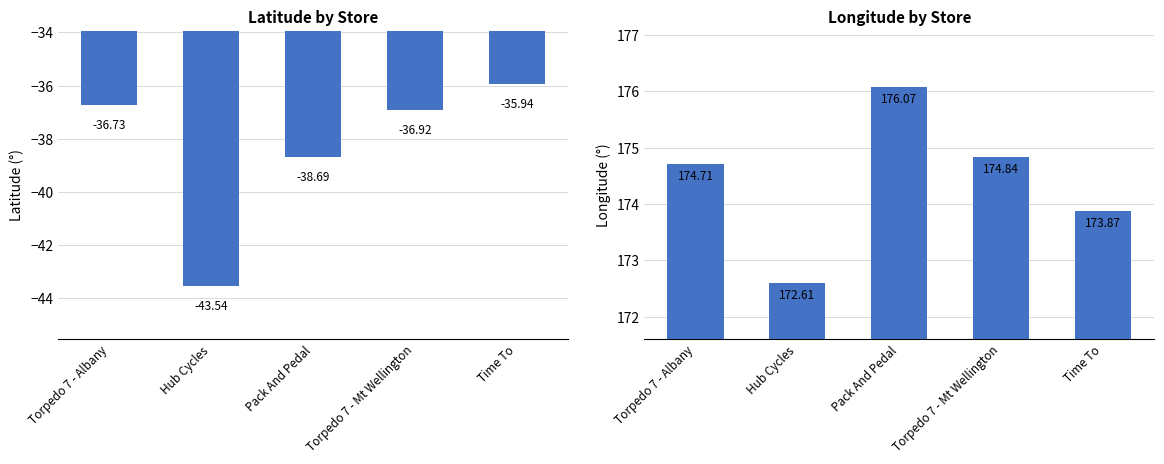

Reading right to left, list all the values displayed in this chart.

Latitude: Time To=-35.9	Torpedo 7 - Mt Wellington=-36.9	Pack And Pedal=-38.7	Hub Cycles=-43.5	Torpedo 7 - Albany=-36.7
Longitude: Time To=173.9	Torpedo 7 - Mt Wellington=174.8	Pack And Pedal=176.1	Hub Cycles=172.6	Torpedo 7 - Albany=174.7